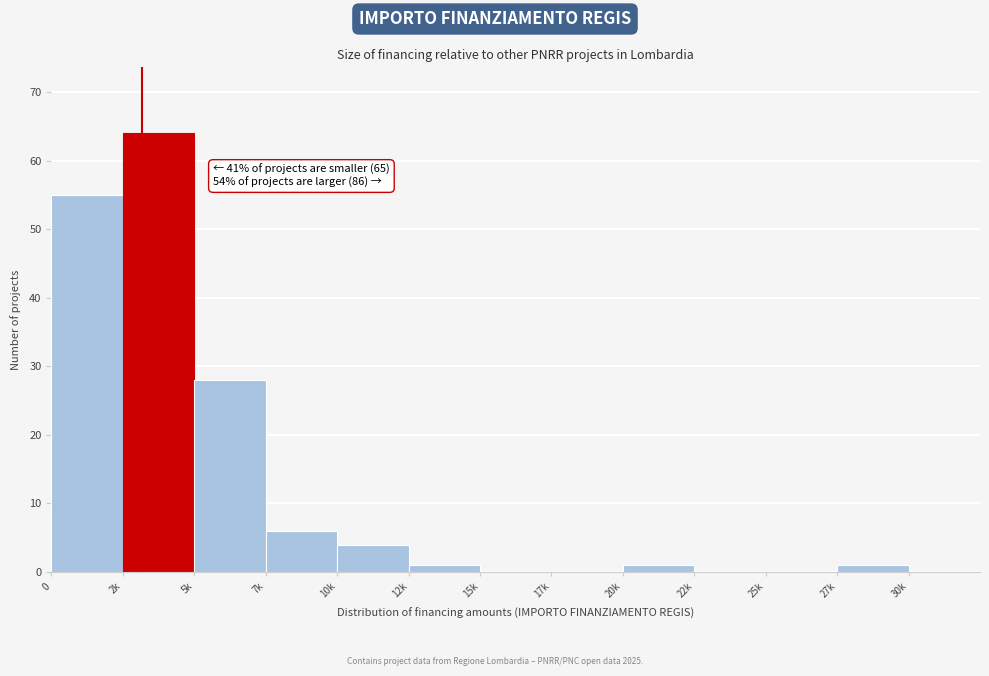

Reading left to right, transcribe all the data shown in this chart.

0=55	2k=64	5k=28	7k=6	10k=4	12k=1	15k=0	17k=0	20k=1	22k=0	25k=0	27k=1	30k=0